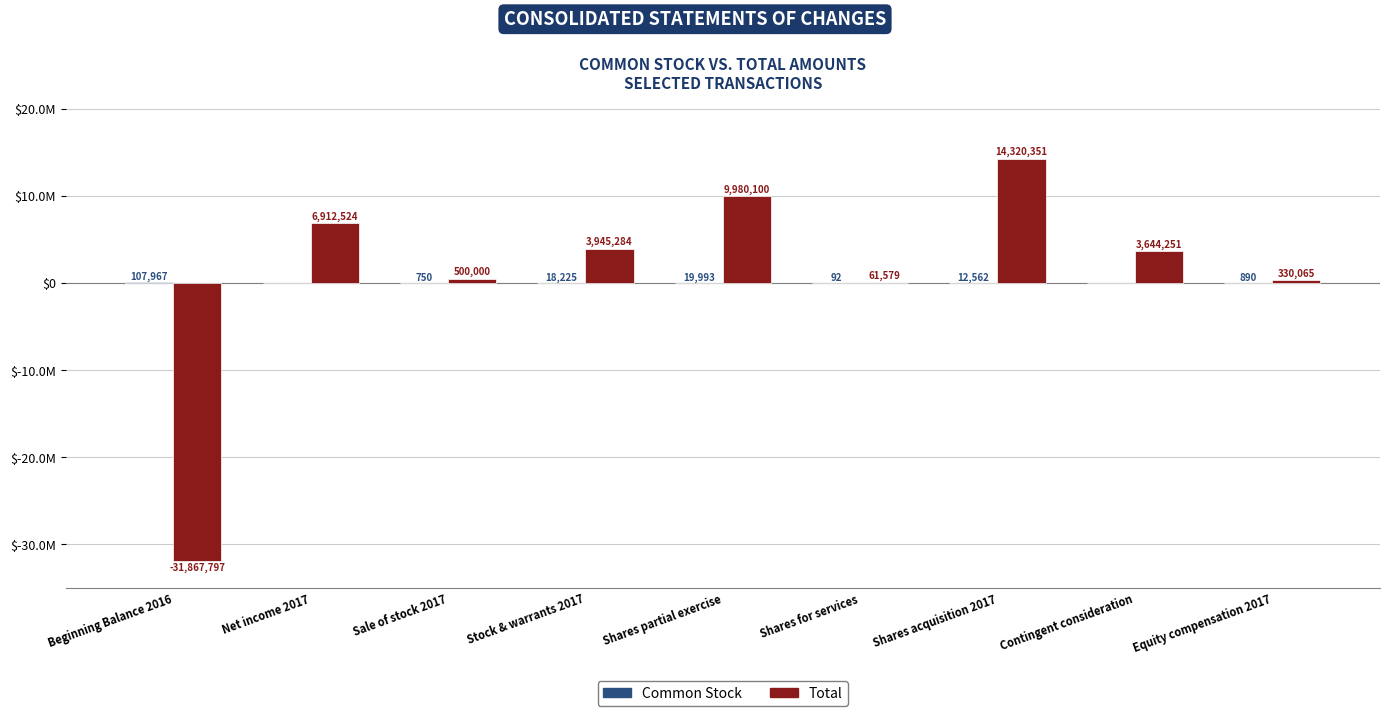

Where is Total nearest to the value -8773723?

Shares for services